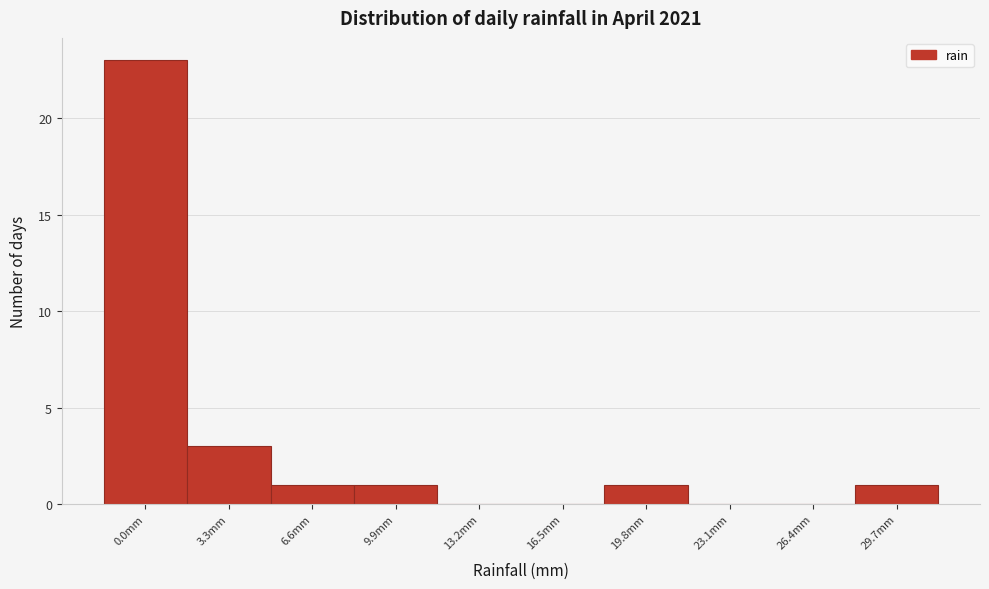

Reading left to right, extract all data points from this chart.

0.0mm=23	3.3mm=3	6.6mm=1	9.9mm=1	13.2mm=0	16.5mm=0	19.8mm=1	23.1mm=0	26.4mm=0	29.7mm=1